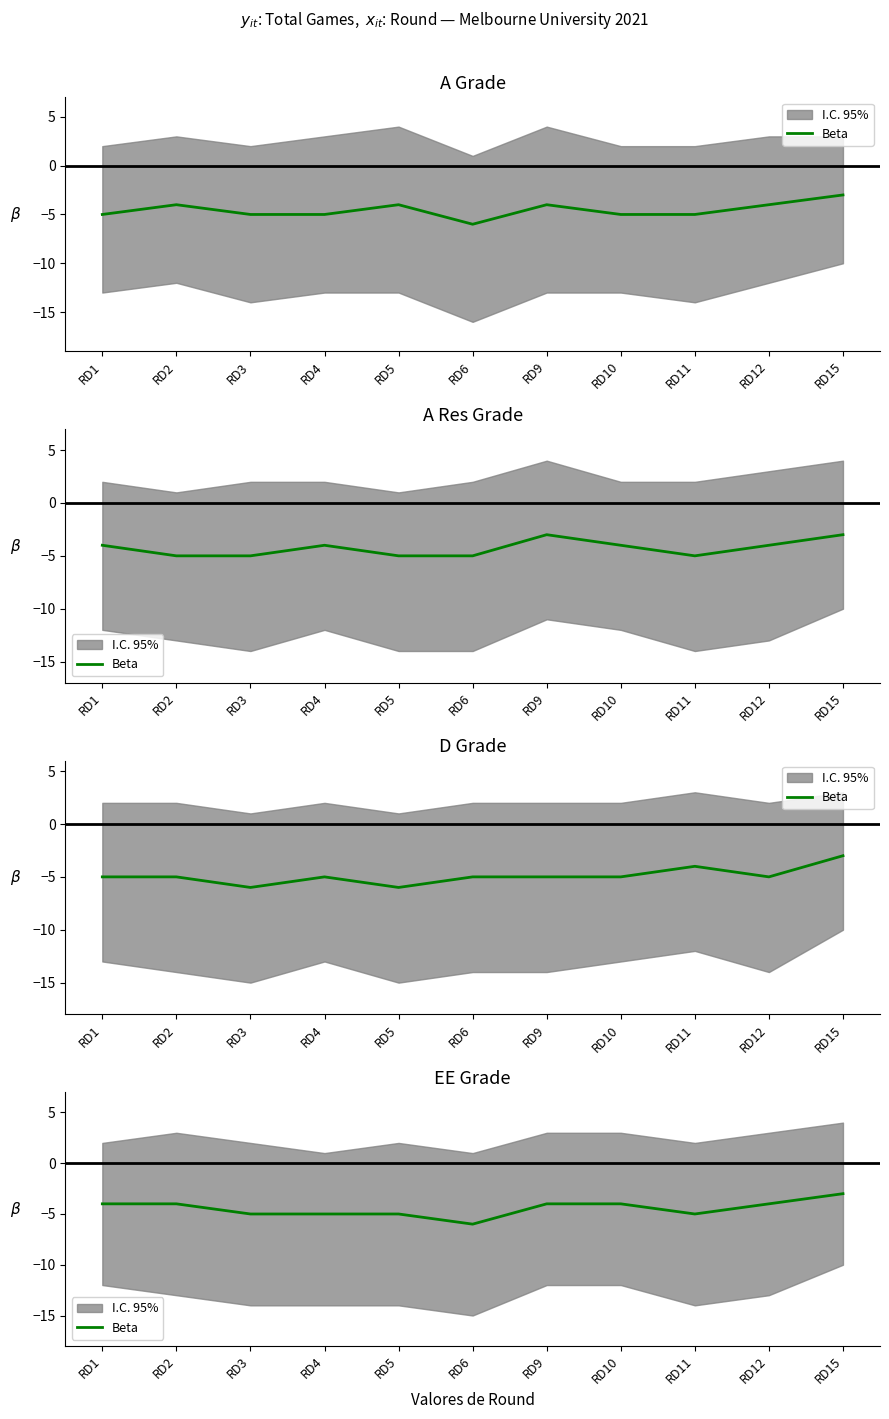

The chart shows a value of -4 at RD9. True or false?

True